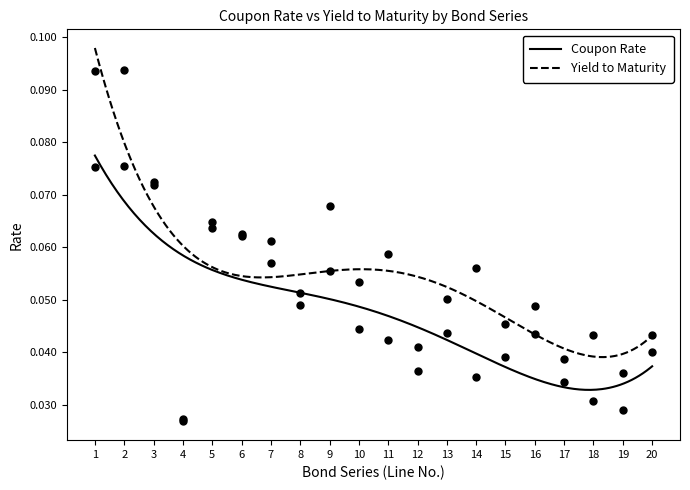

Rank the series by their average value, from highest to lowest.

Yield to Maturity, Coupon Rate